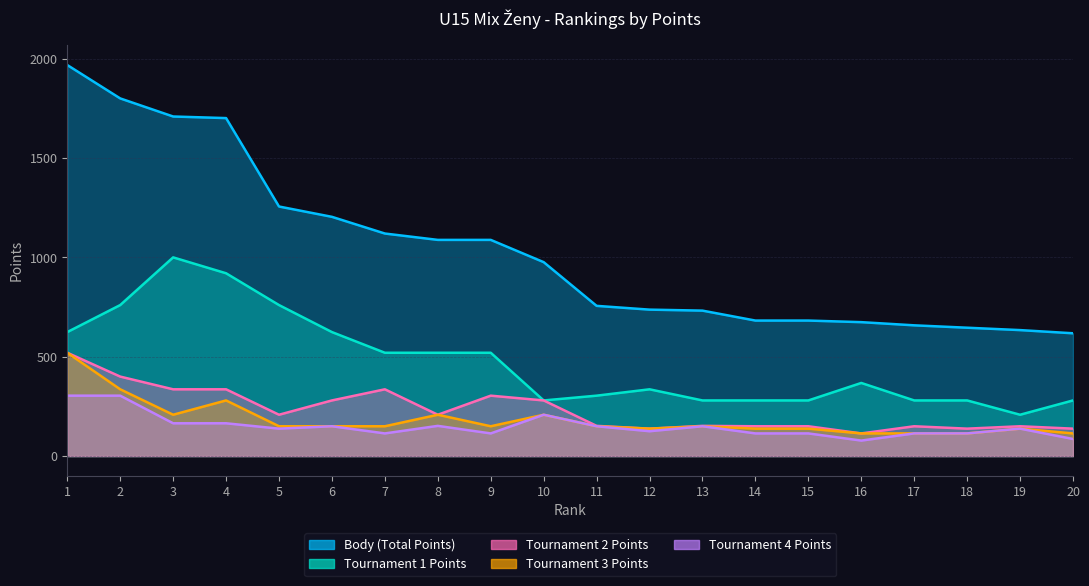

What is the lowest value of the col_12 series?

78